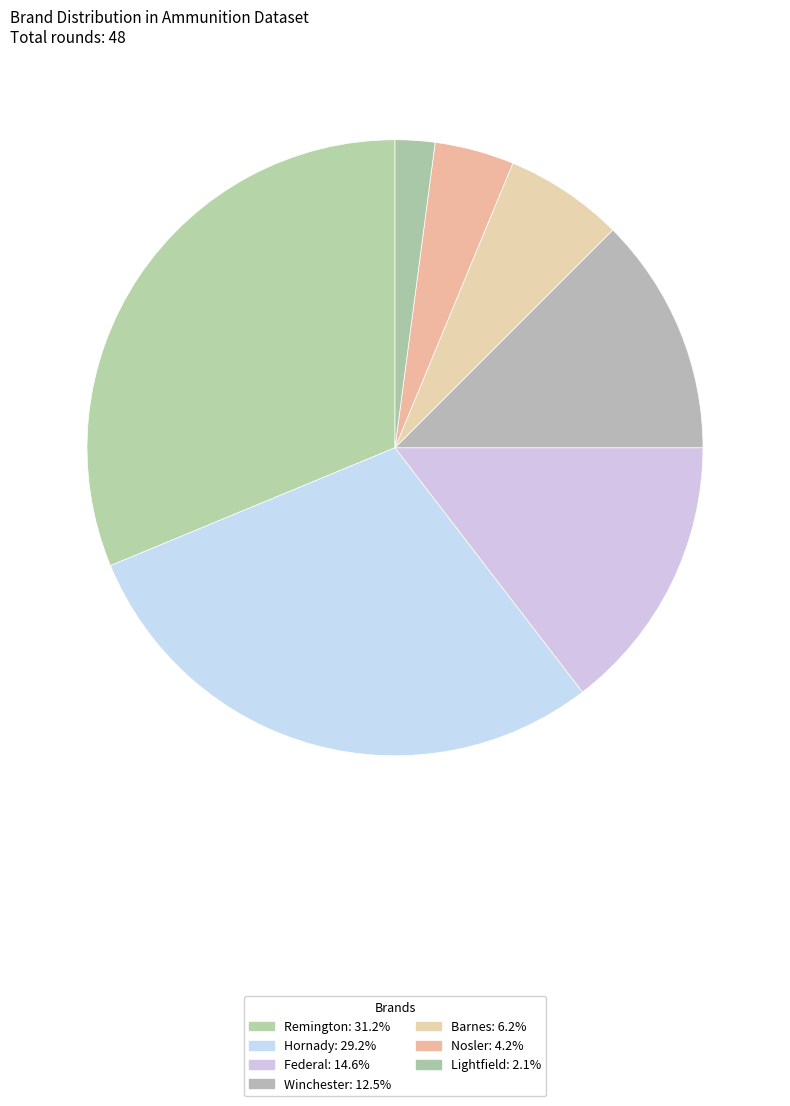

Which slice is the smallest?

Lightfield